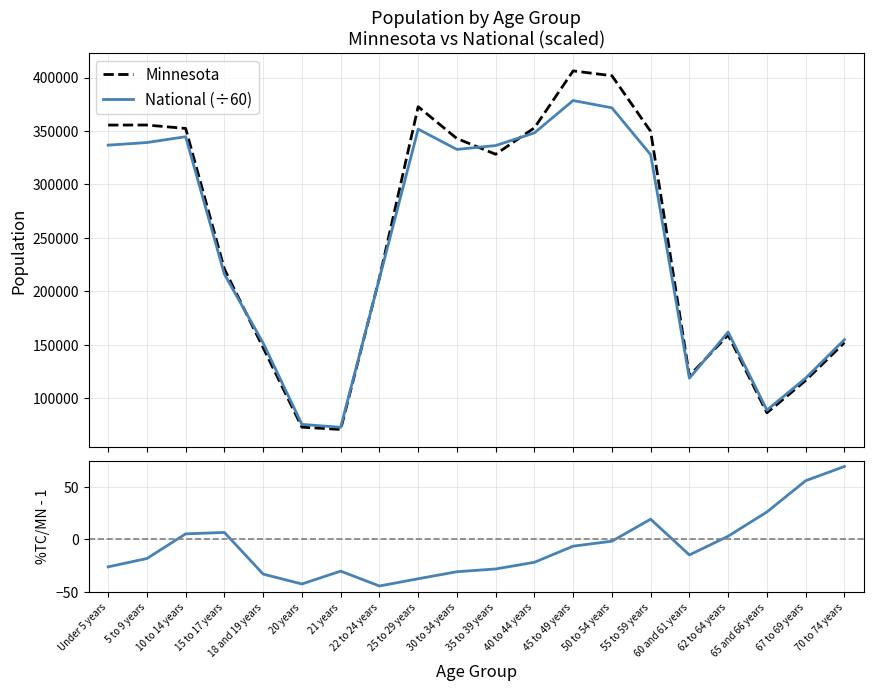

How many interior local peaks does the National (÷60) series have?

4